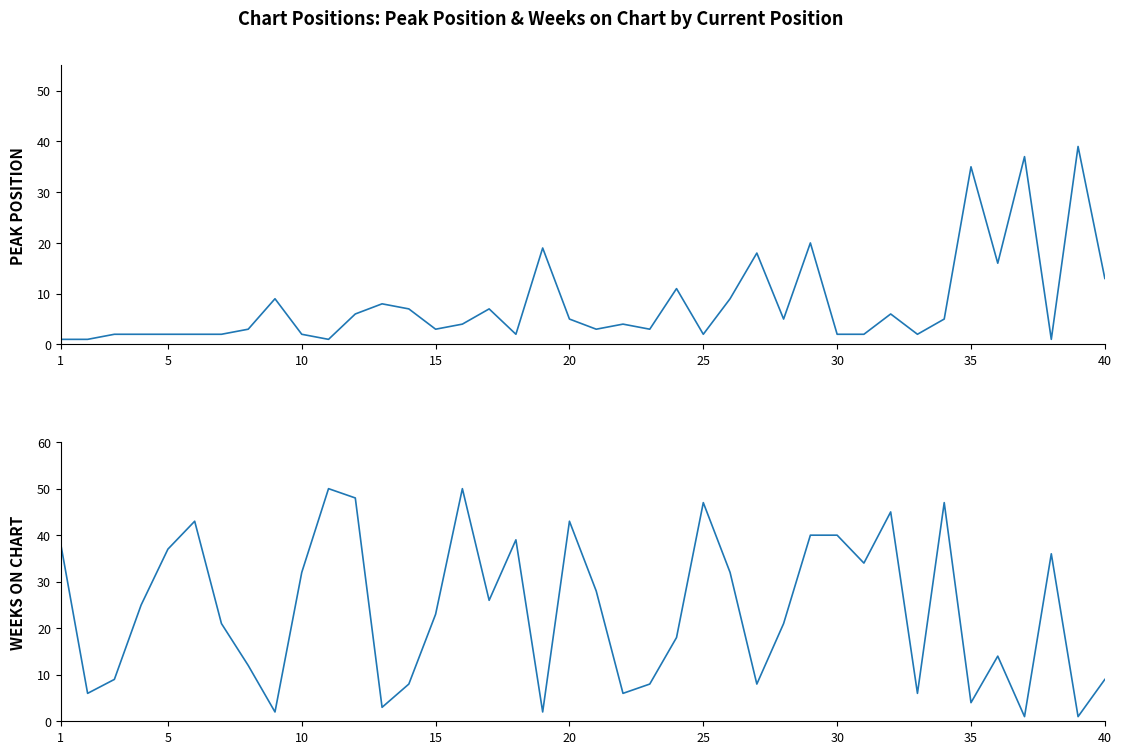

What is the sum of all Peak Position values?

321